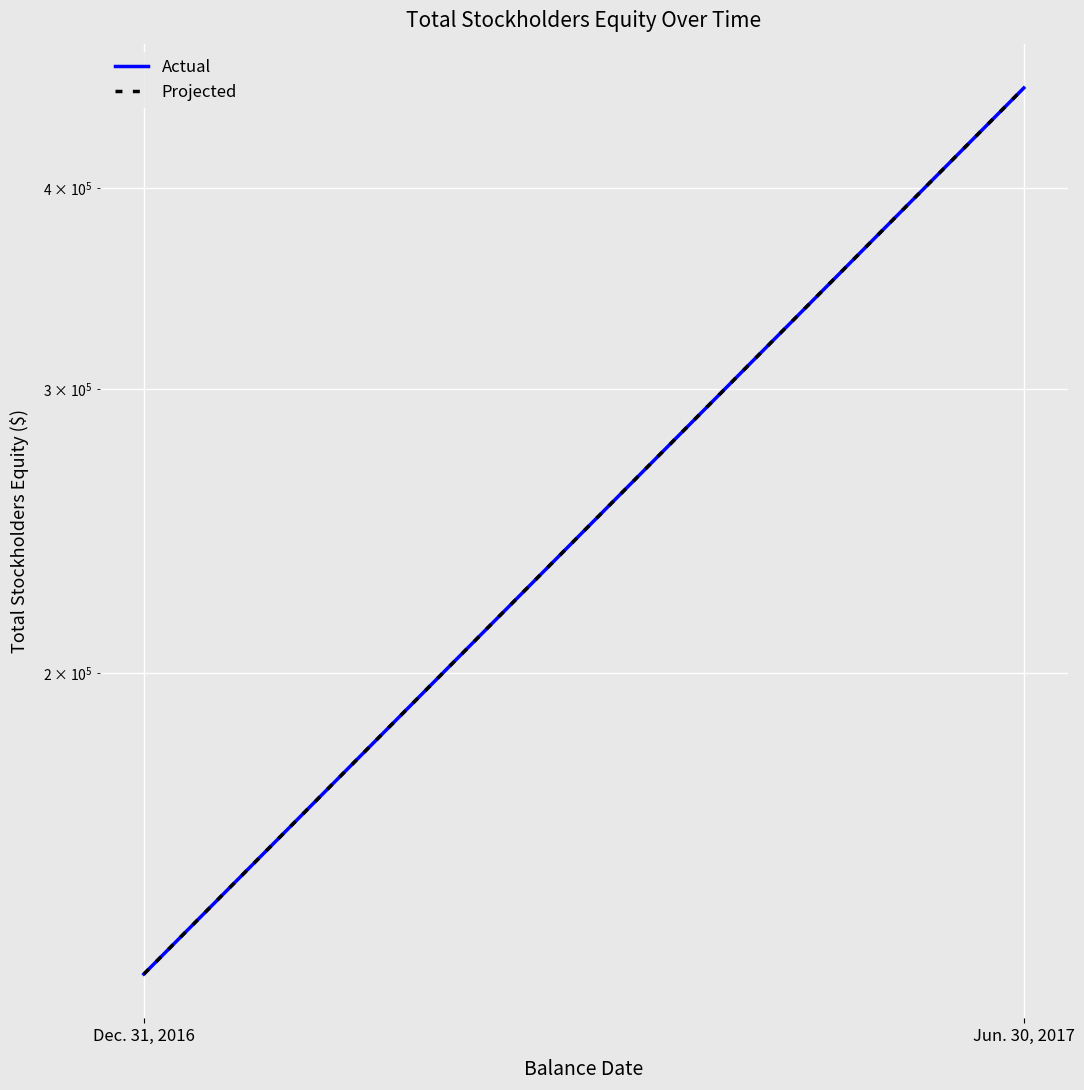

True or false: Projected has a value of 179906 at Dec. 31, 2016.

False